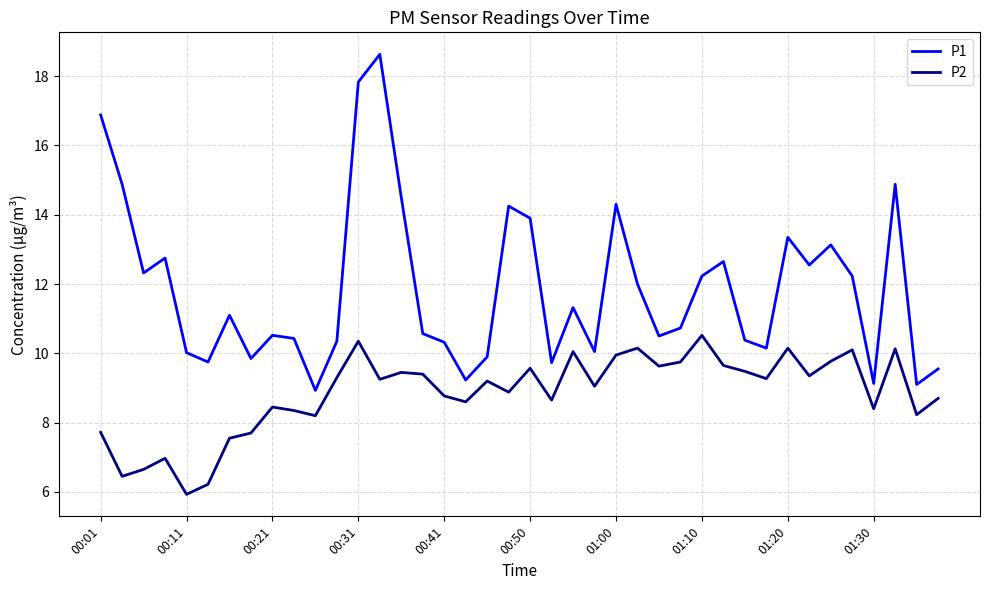

True or false: P1 has more than 1 points higher than both neighbors.

True